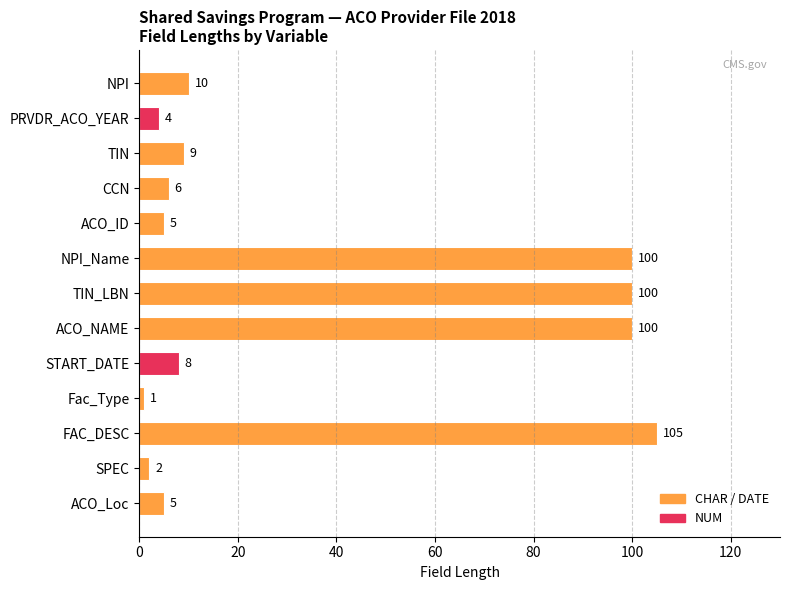

The value at TIN is 9. True or false?

True